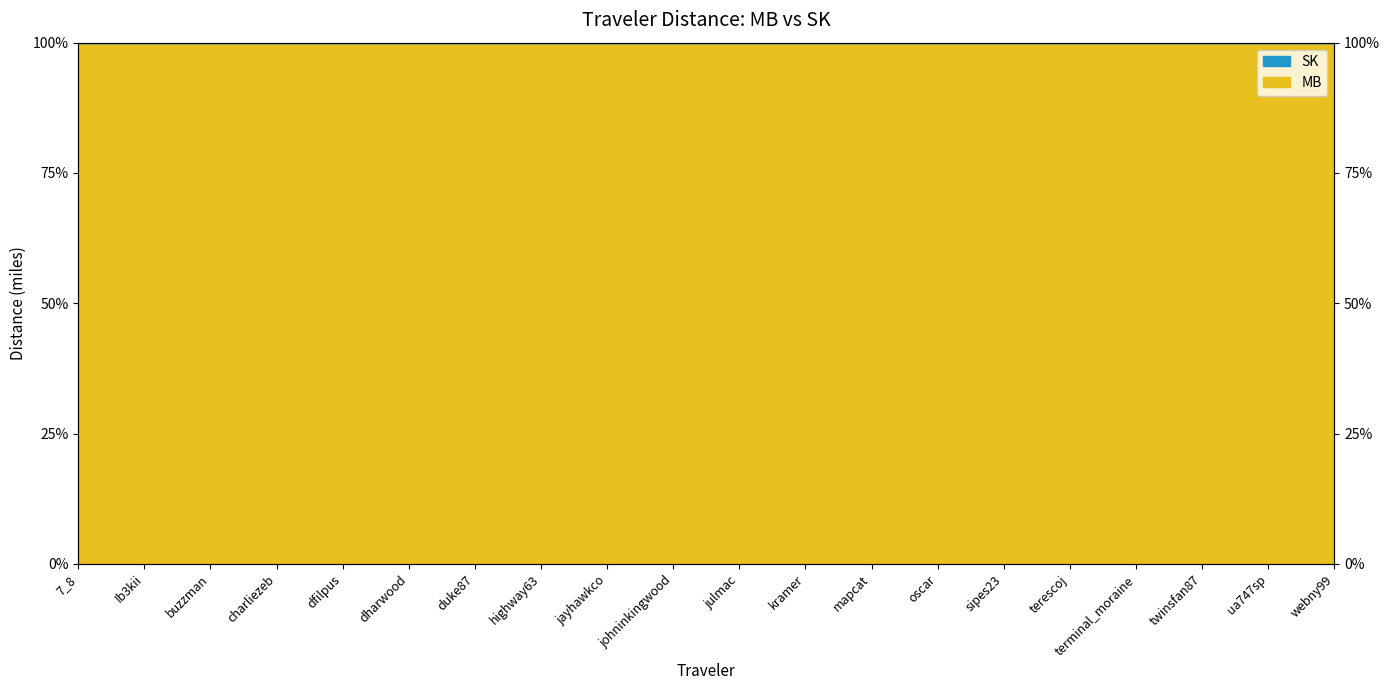

What is the value of the 19th point from the left?

100.0